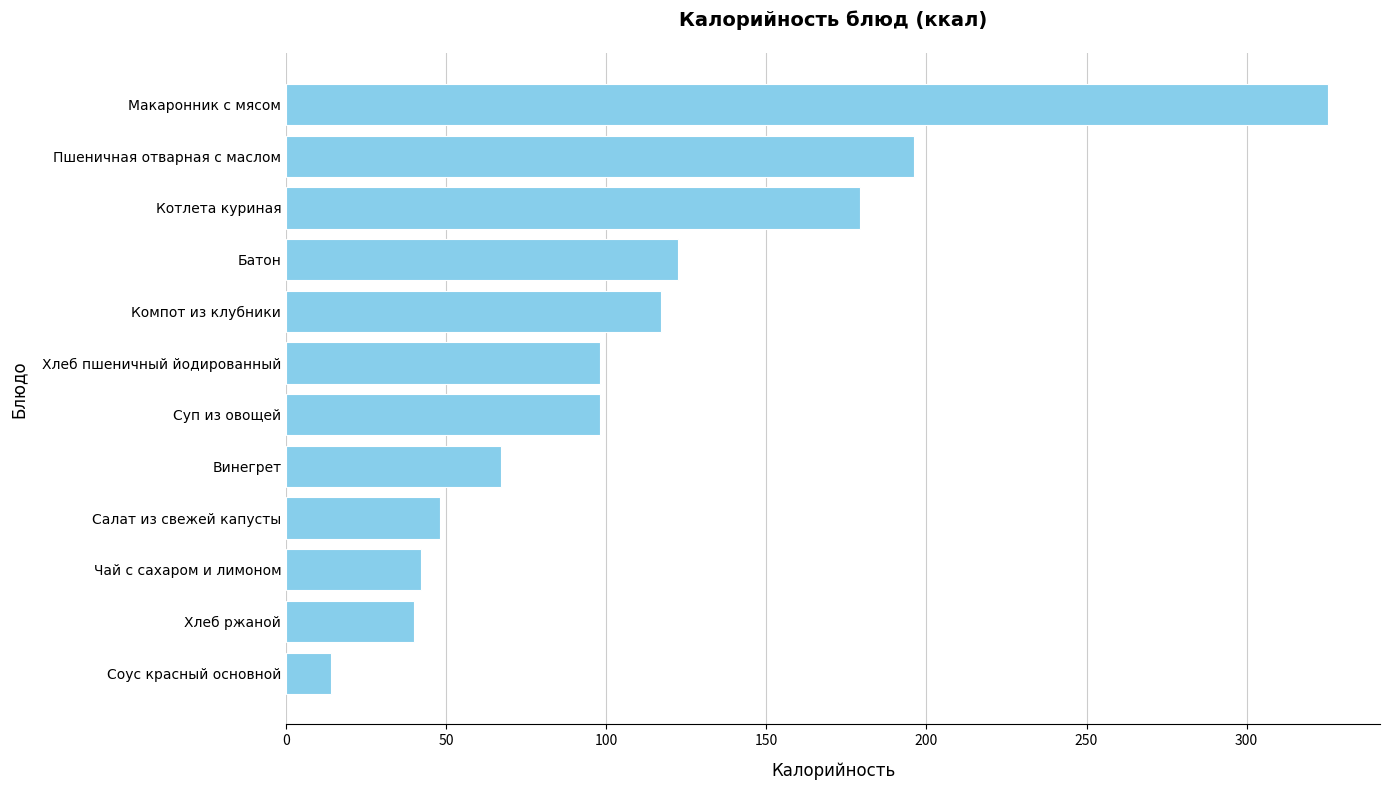

Reading bottom to top, list all the values displayed in this chart.

Соус красный основной=14.2	Хлеб ржаной=40.0	Чай с сахаром и лимоном=42.0	Салат из свежей капусты=48.0	Винегрет=67.1	Суп из овощей=98.0	Хлеб пшеничный йодированный=98.0	Компот из клубники=117.0	Батон=122.5	Котлета куриная=179.1	Пшеничная отварная с маслом=196.0	Макаронник с мясом=325.4